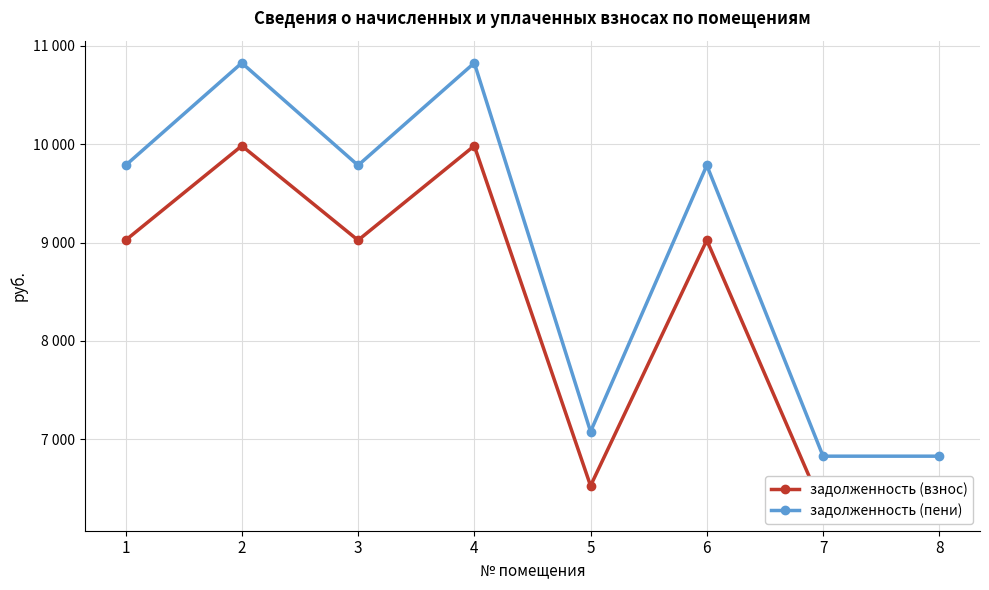

The задолженность (пени) series shows 10826.4 at 2. True or false?

True